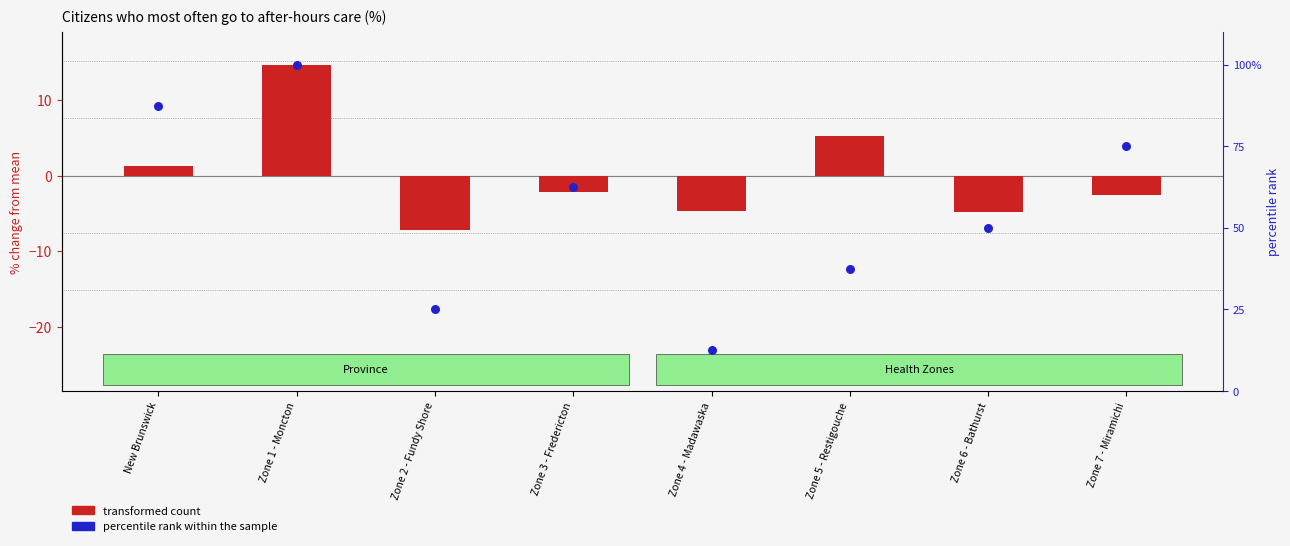

Which series has the largest total across all categories?

percentile rank within the sample